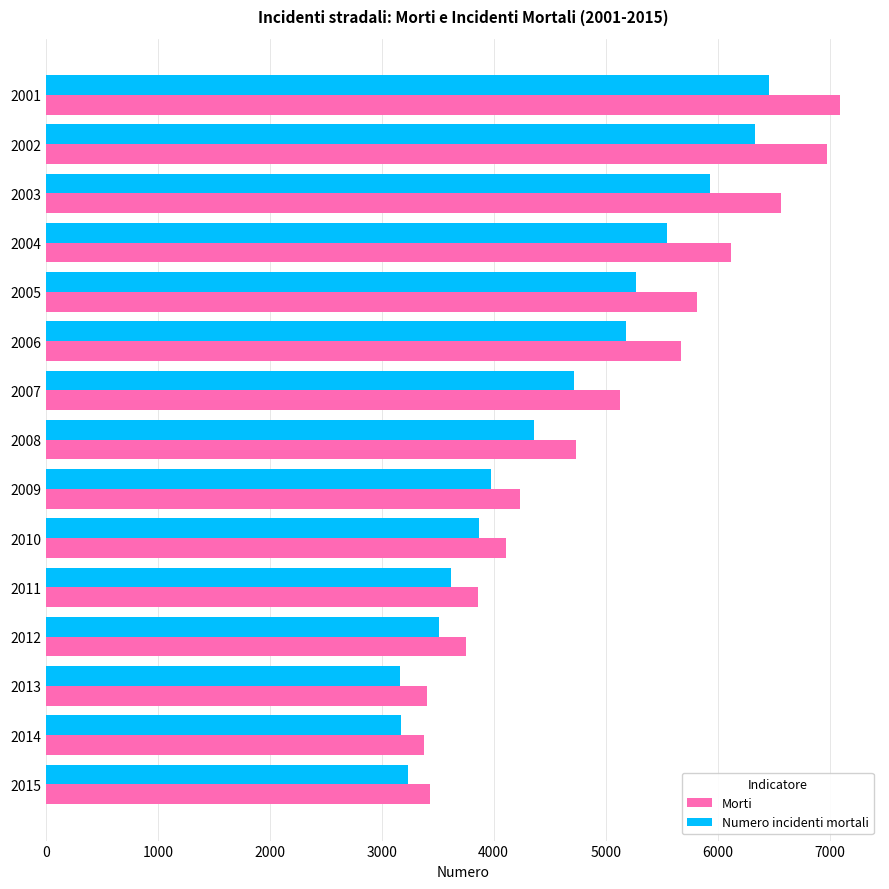

True or false: Numero incidenti mortali has a value of 5715 at 2010.

False